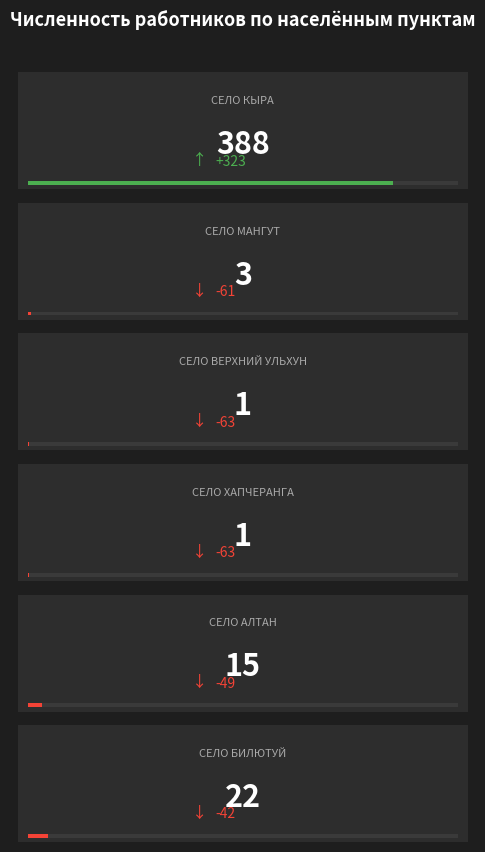

What is the smallest value displayed?

1